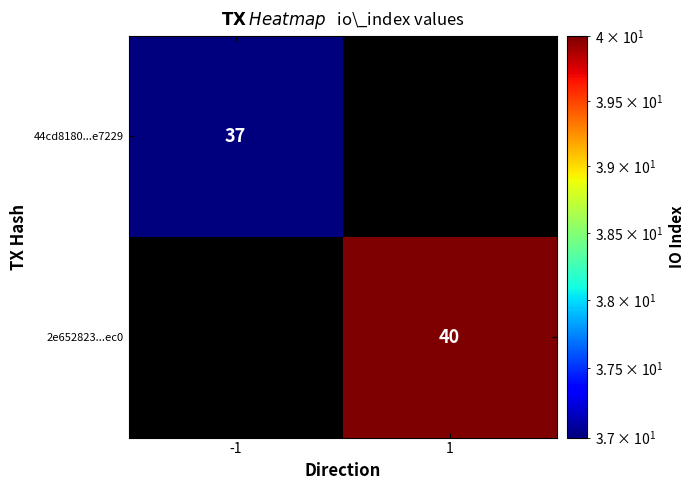

The value of 2e652823...ec0 at 1 is 23. True or false?

False